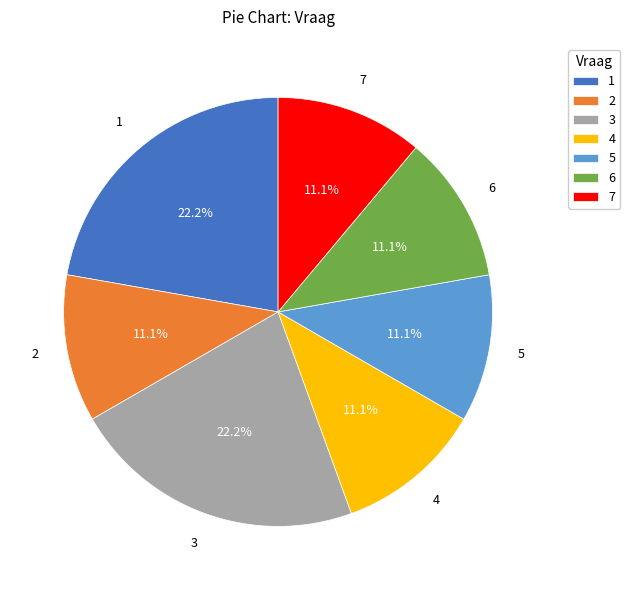

Is there any slice that represents more than half of the pie?

No